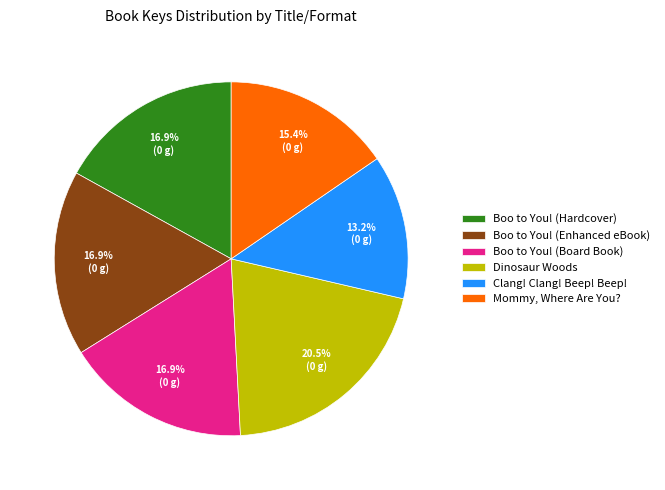

True or false: Boo to You! (Enhanced eBook) accounts for 17% of the total.

True